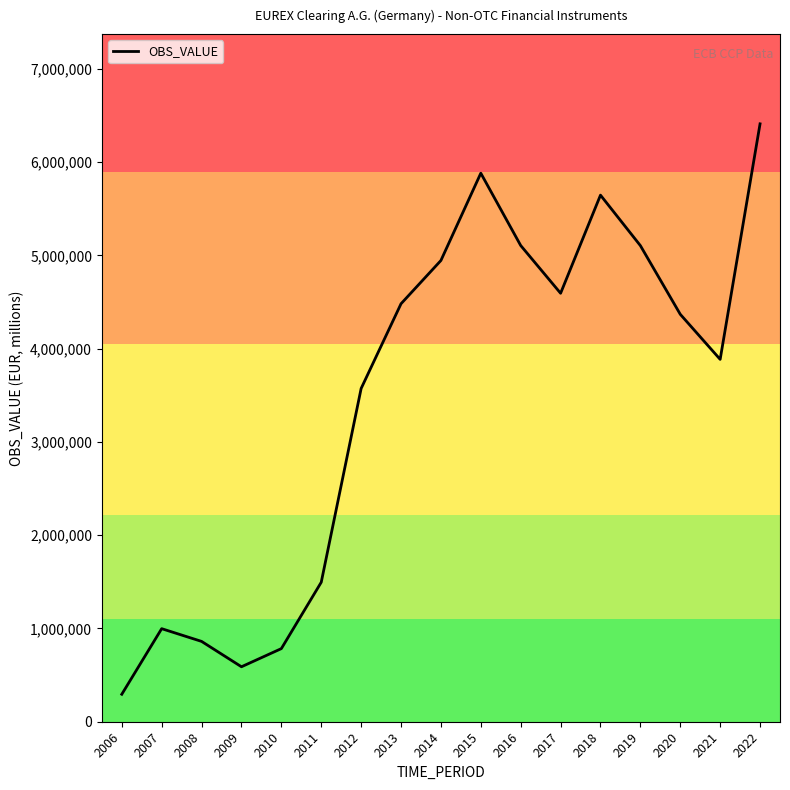

How many distinct data groups are displayed?

1